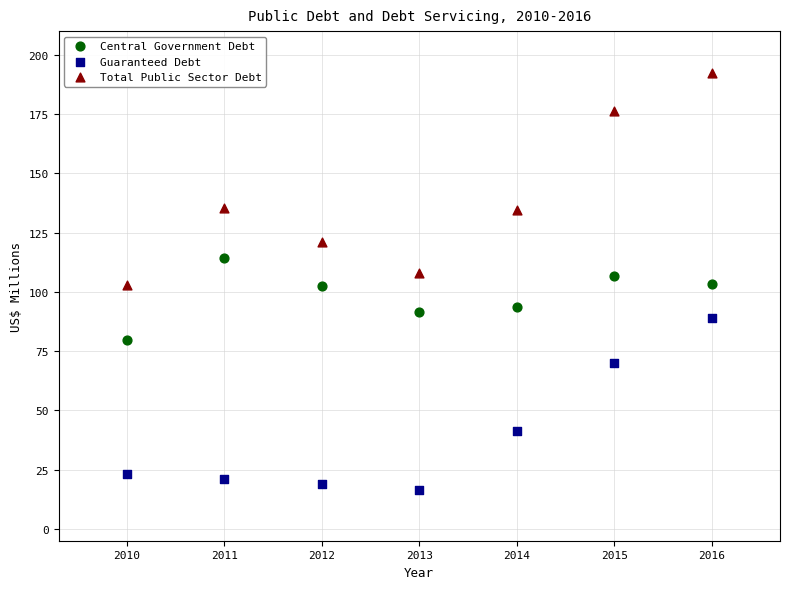

Which series has the largest Y range (max minus min)?

Total Public Sector Debt